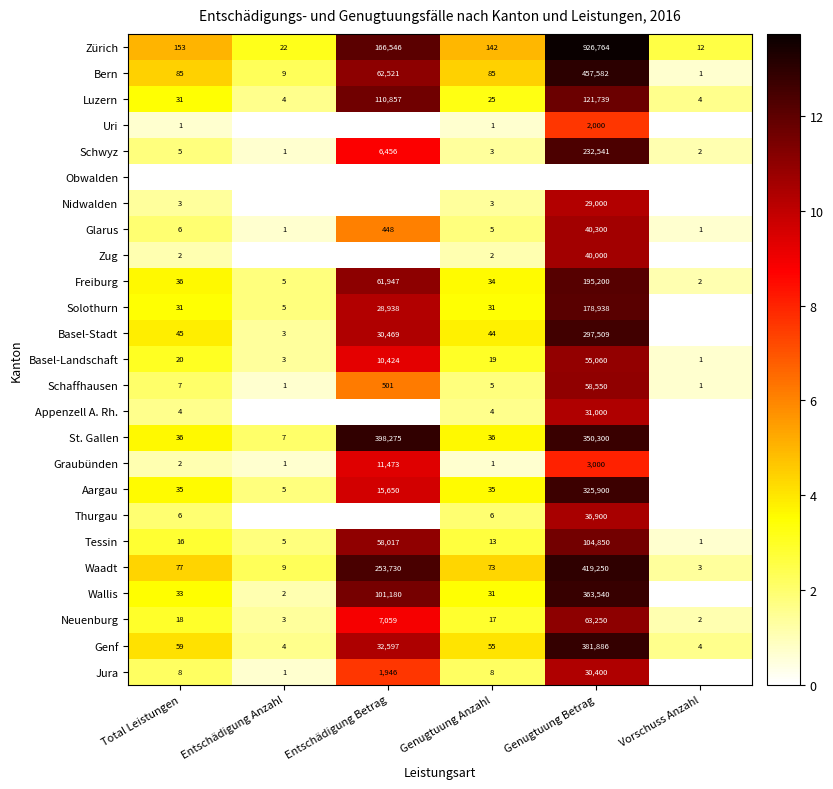

At which category does the chart reach its peak across all series?

Genugtuung Betrag